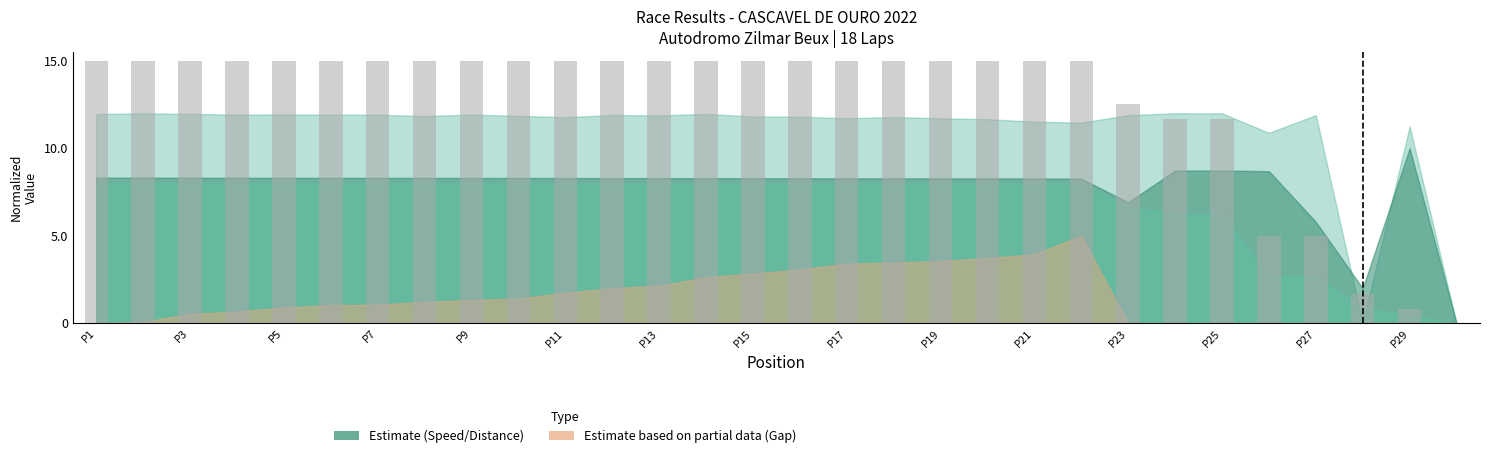

What is the sum of all values?

378.3